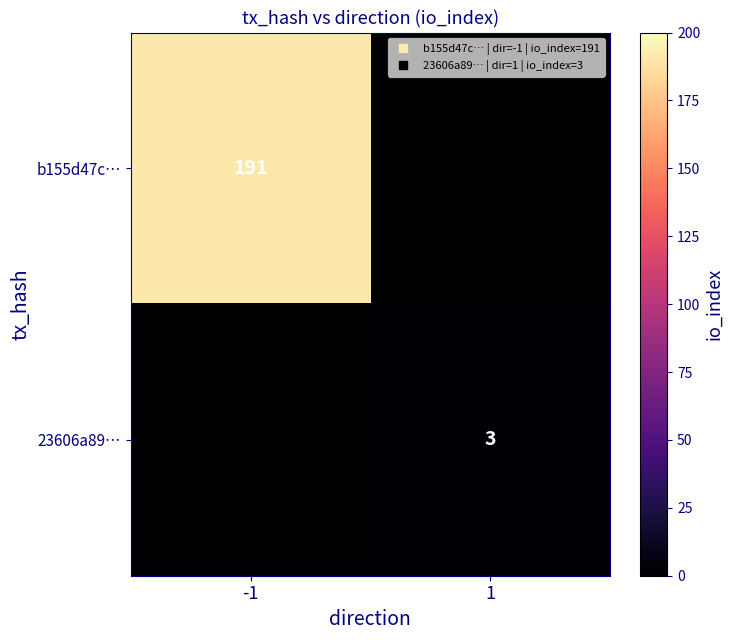

What is the approximate value of b155d47c… at -1?

191